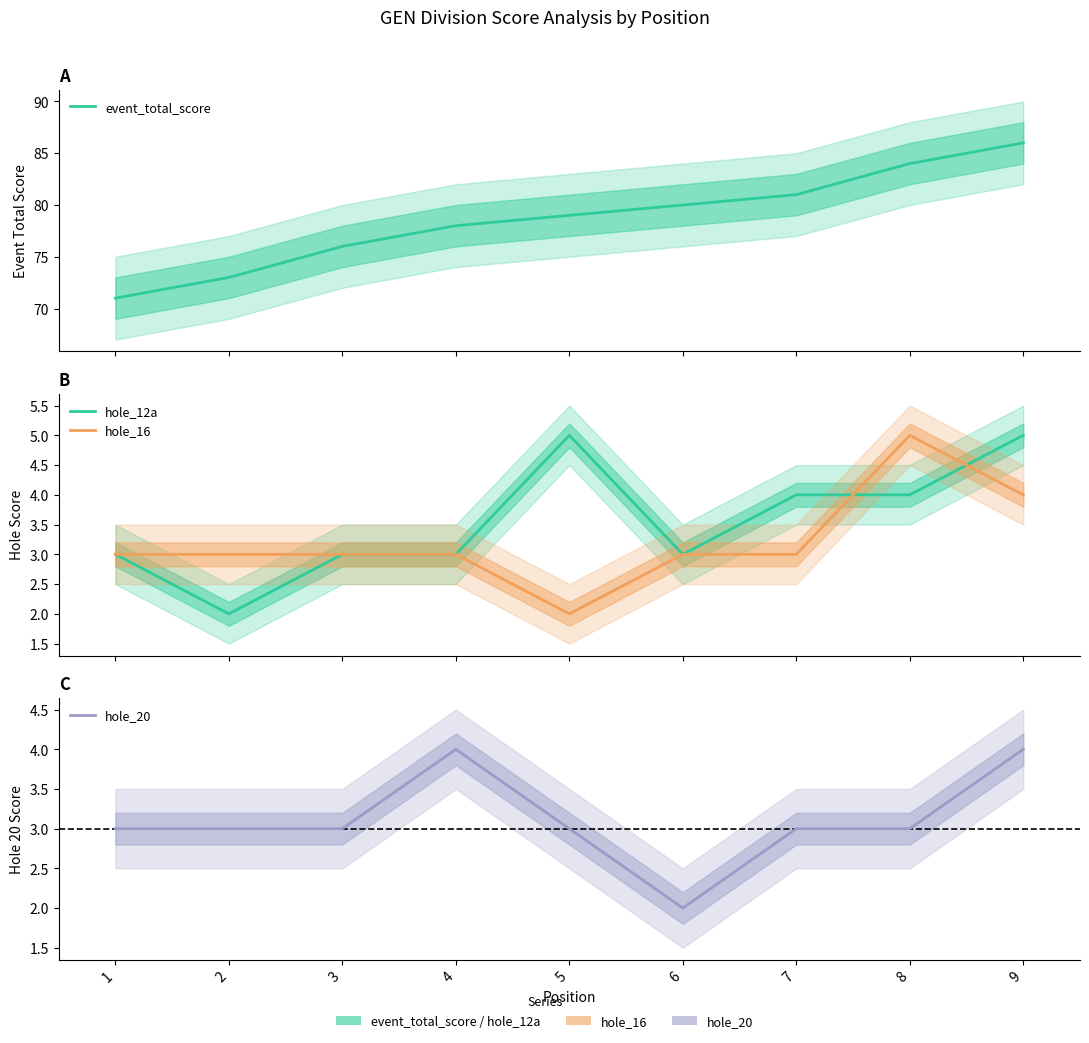

How many data points in hole_16 are above 3?

2